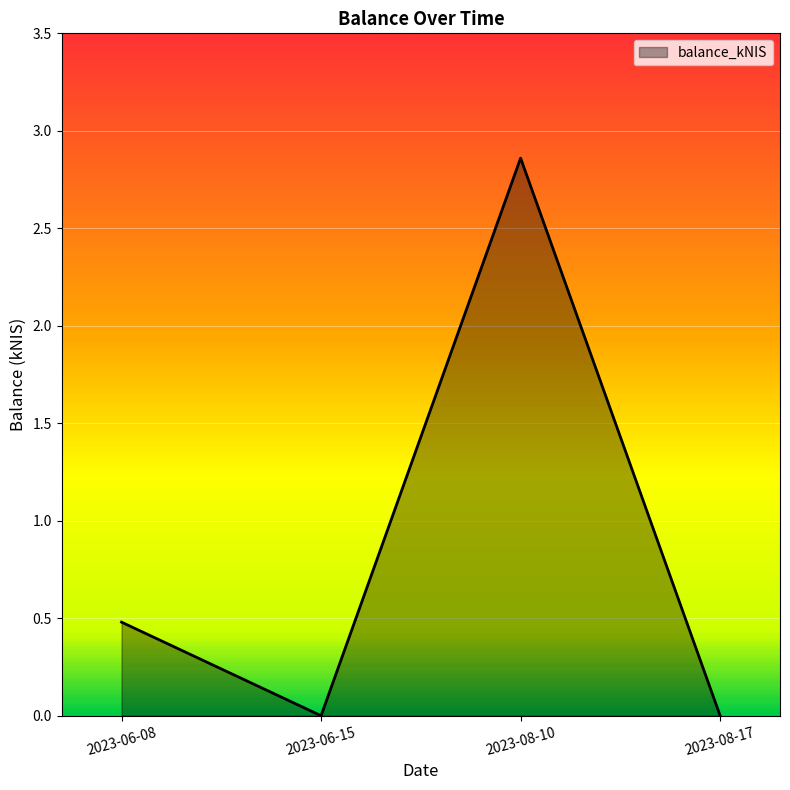

The chart shows a value of 0.7 at 2023-06-08. True or false?

False